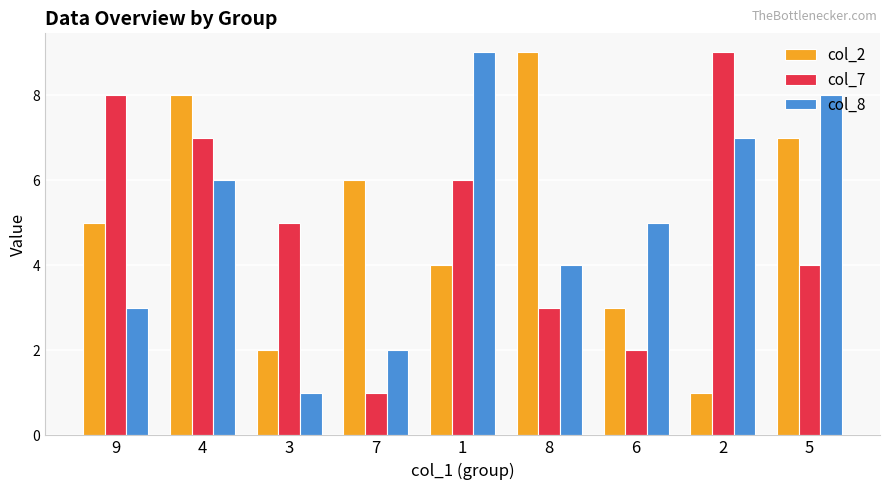

Is it true that col_8 equals 1 at 9?

False